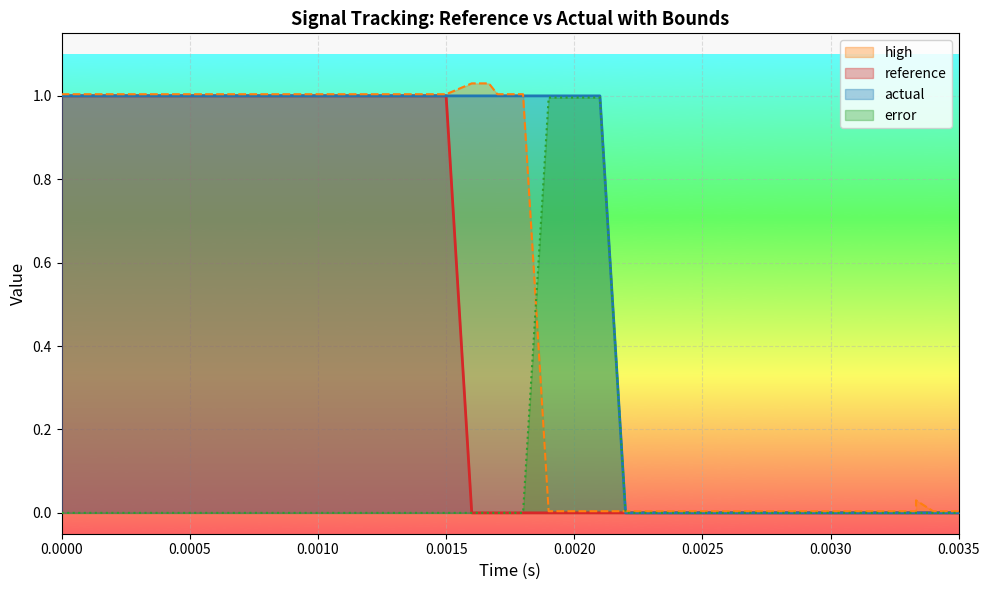

Is it true that high equals 0.4 at 0.0015?

False